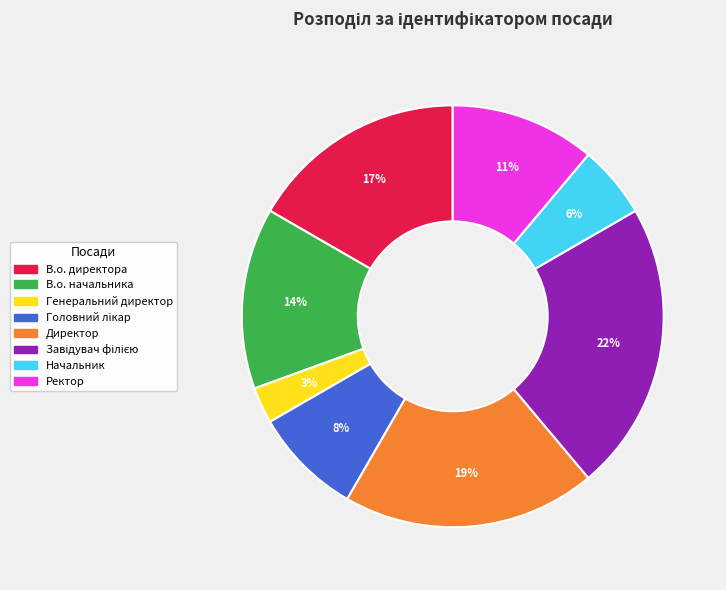

To the nearest percent, what is the difference between the largest and smallest slice percentages?

19%